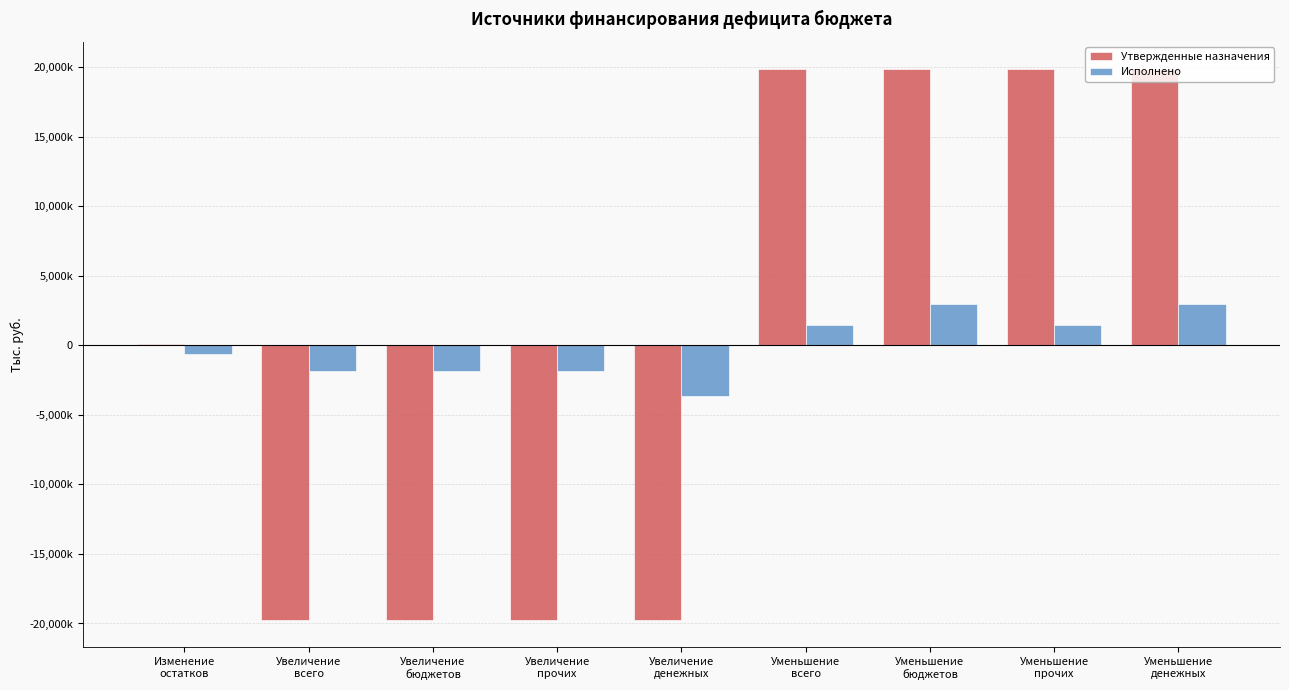

What are all the series names shown in the legend?

Утвержденные назначения, Исполнено